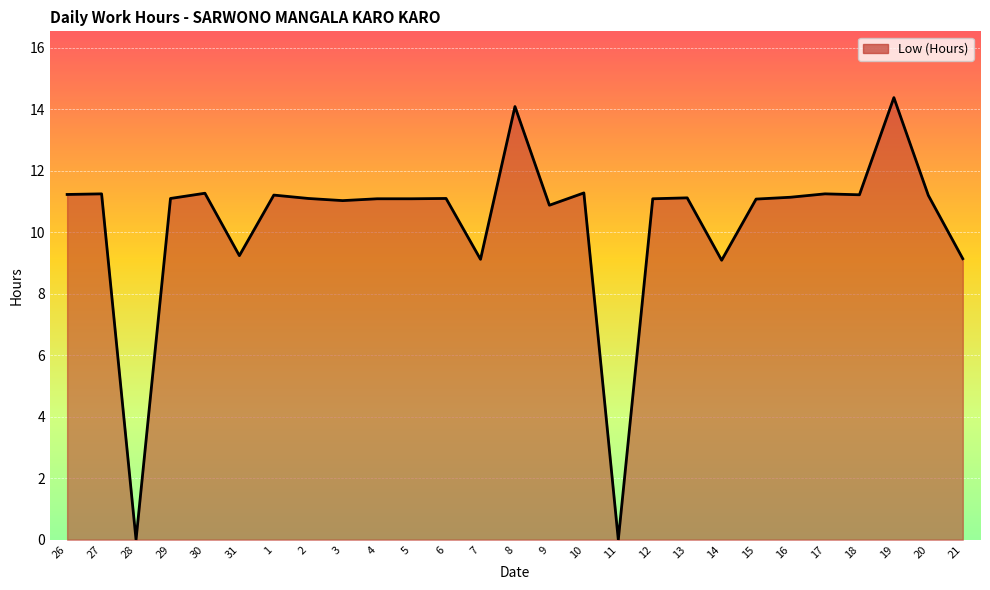

The chart shows a value of 11.2 at 26. True or false?

True